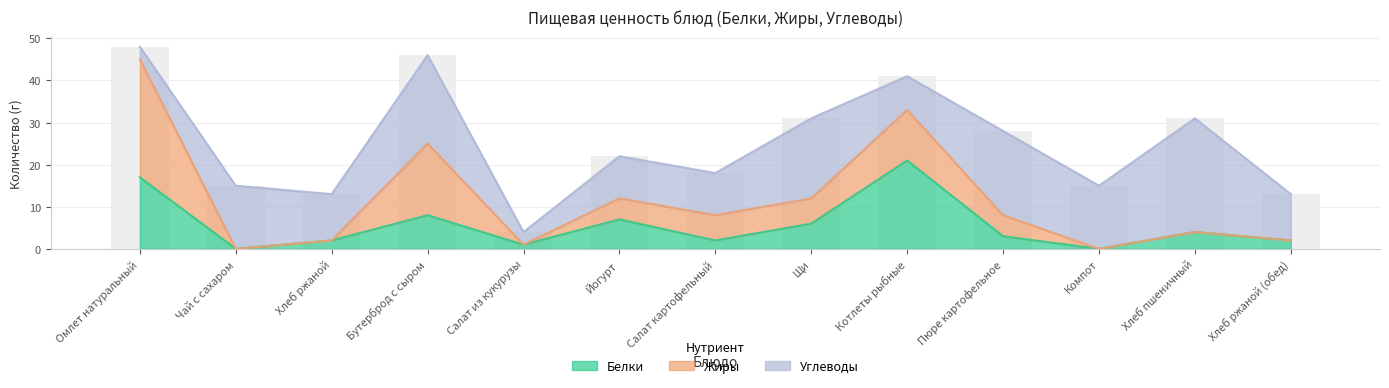

What is the maximum value for Углеводы?

27